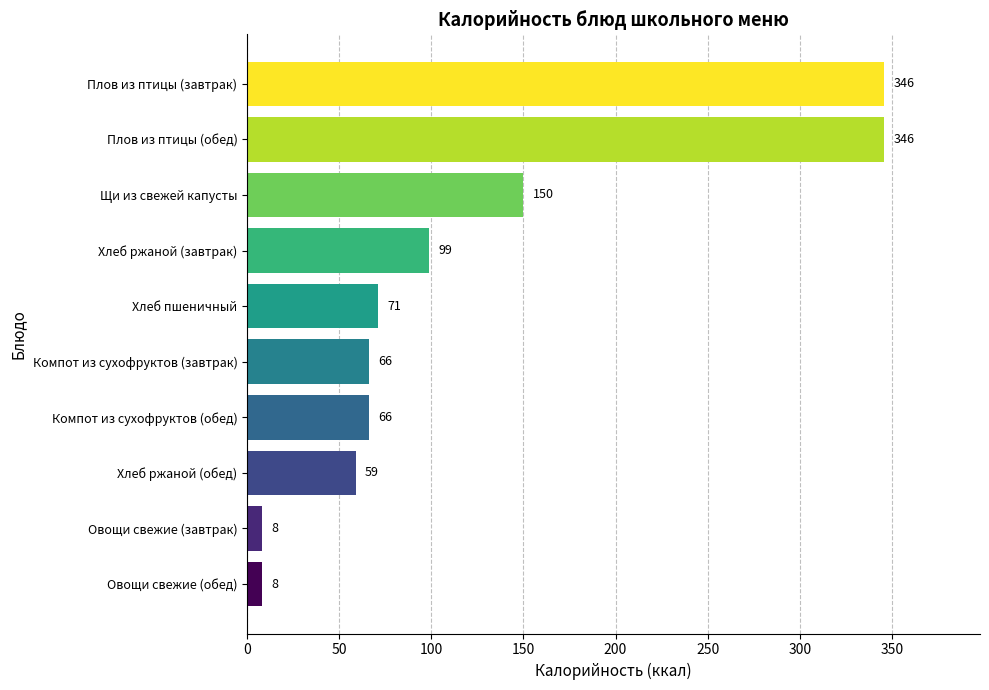

What is the difference between the second highest and second lowest values?

338